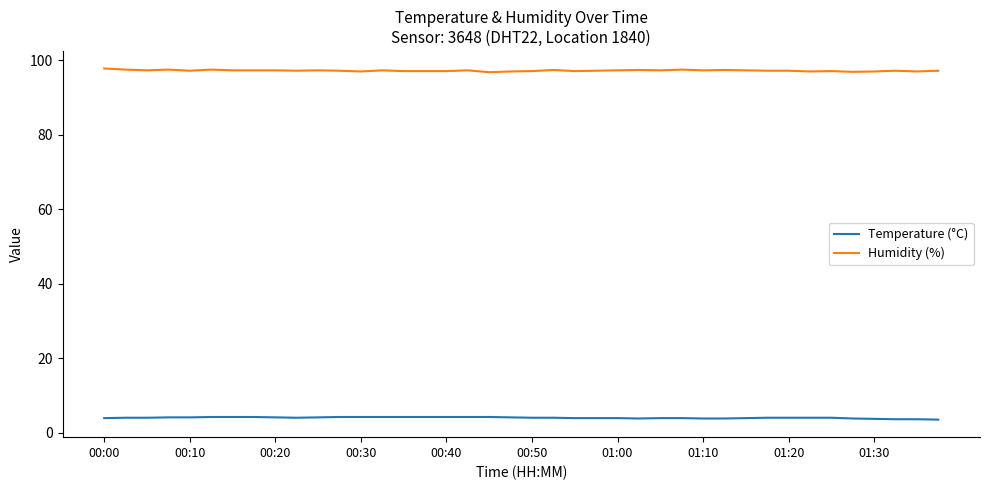

True or false: Humidity (%) and Temperature (°C) intersect in this chart.

False